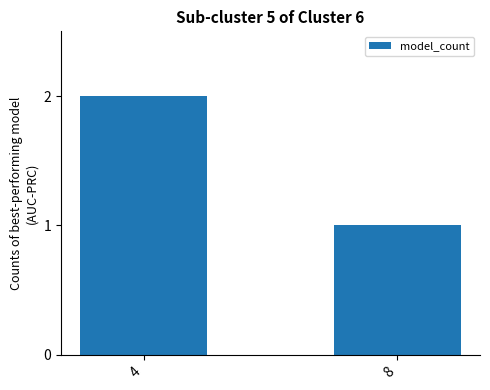

Read the value at 4.

2